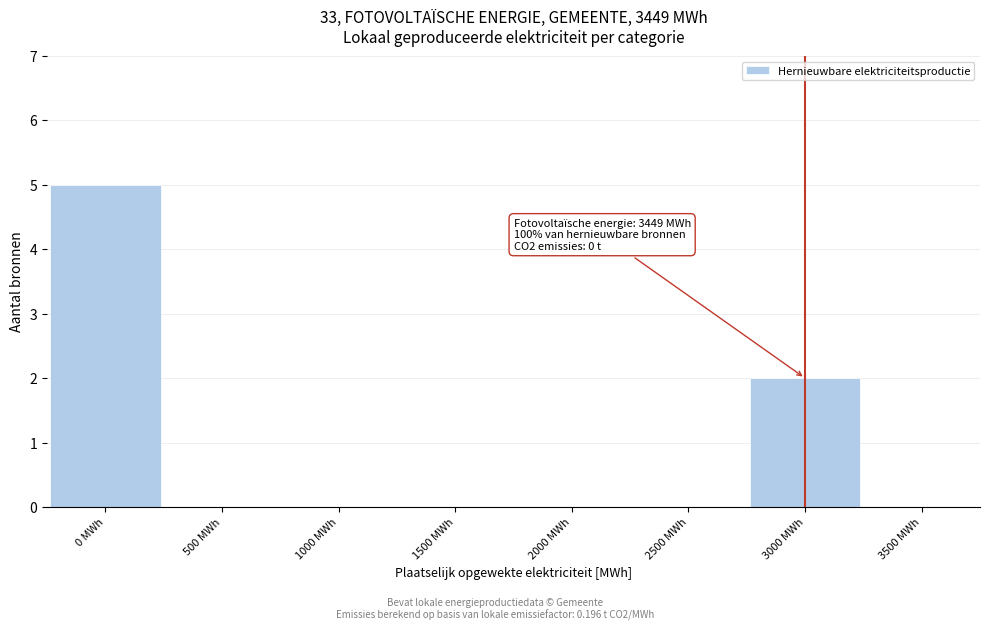

Reading left to right, what are all the values shown in this chart?

0 MWh=5	500 MWh=0	1000 MWh=0	1500 MWh=0	2000 MWh=0	2500 MWh=0	3000 MWh=2	3500 MWh=0